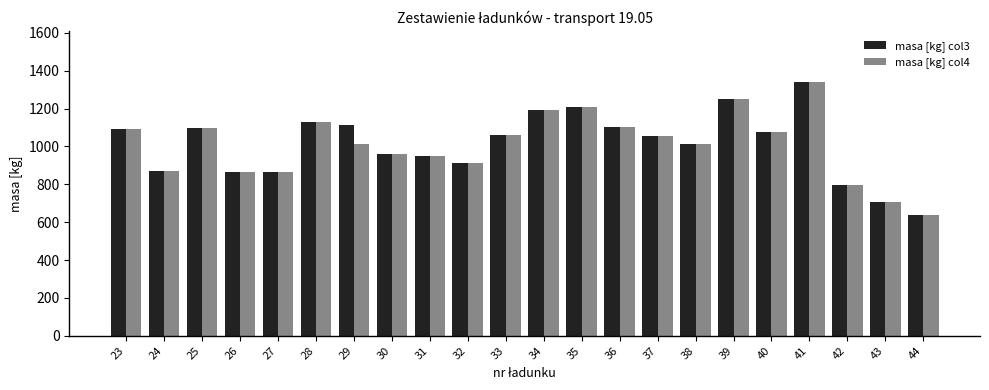

The masa [kg] col3 series shows 708 at 35. True or false?

False